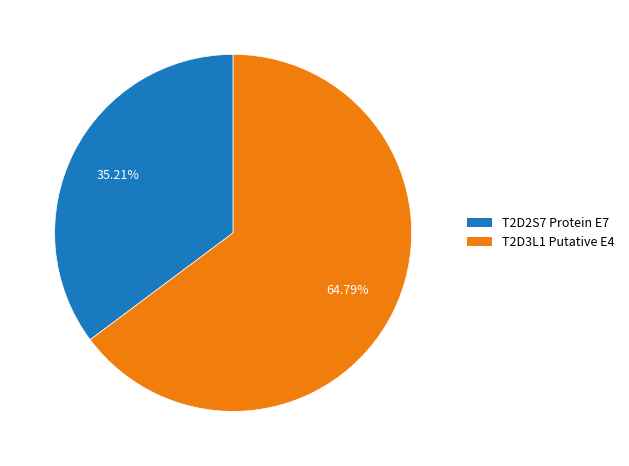

True or false: T2D3L1 Putative E4 accounts for 70% of the total.

False